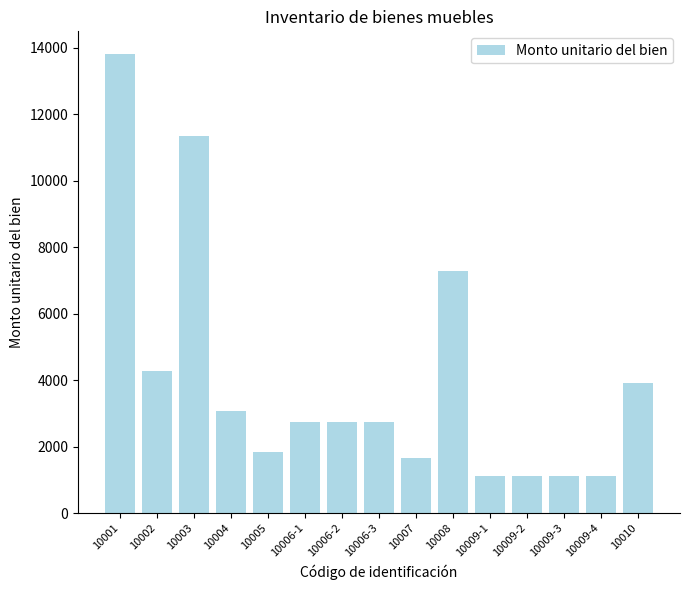

Reading right to left, what are all the values shown in this chart?

10010=3920.8	10009-4=1128.1	10009-3=1128.1	10009-2=1128.1	10009-1=1128.1	10008=7296.4	10007=1646.0	10006-3=2730.6	10006-2=2730.6	10006-1=2730.6	10005=1856.0	10004=3087.9	10003=11350.6	10002=4280.4	10001=13804.0